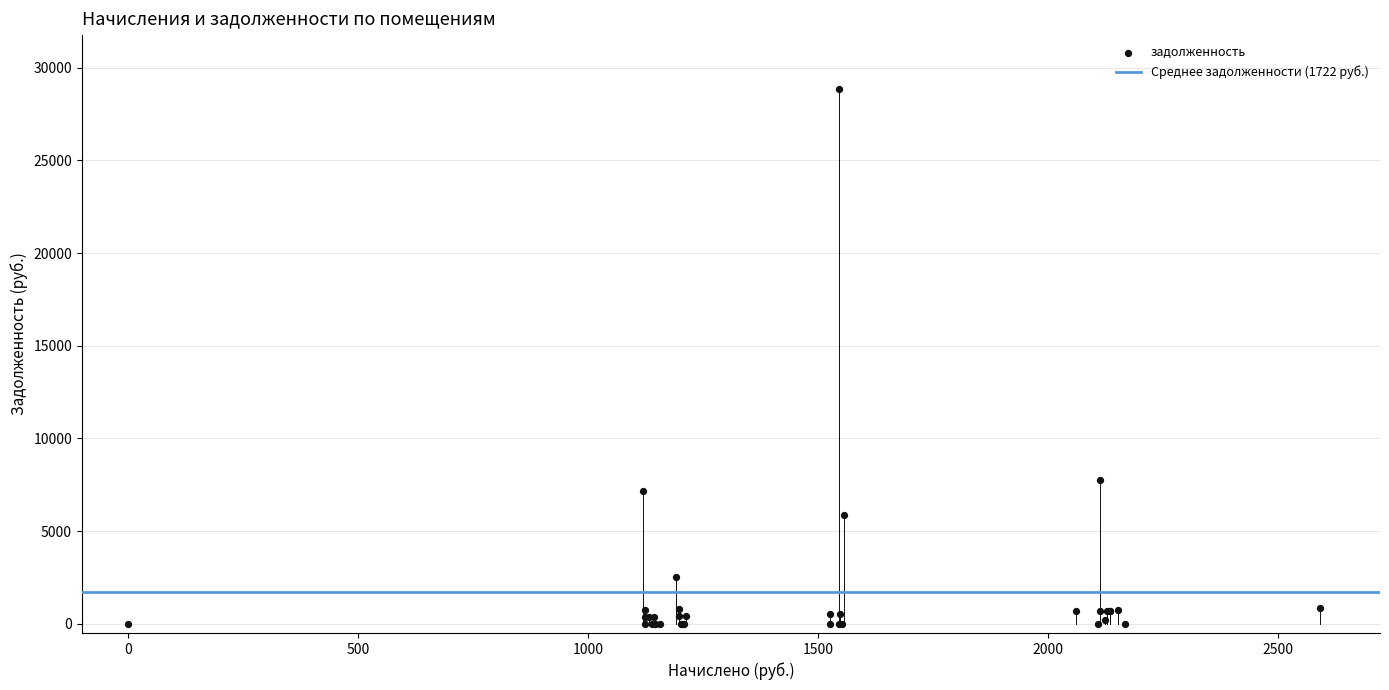

What Y value in the scatter plot is closest to 14439?

7753.9